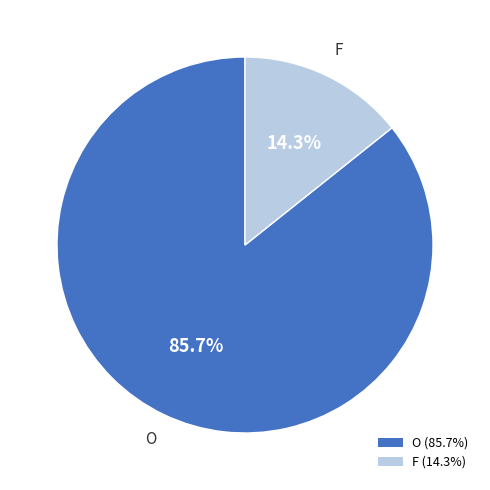

True or false: O accounts for 86% of the total.

True